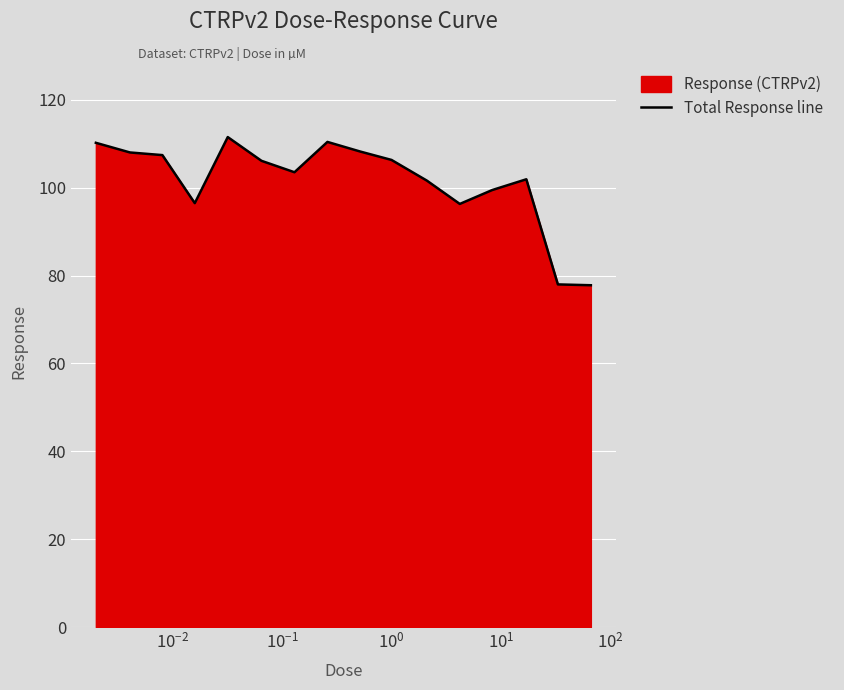

What is the maximum value shown in the chart?

111.5